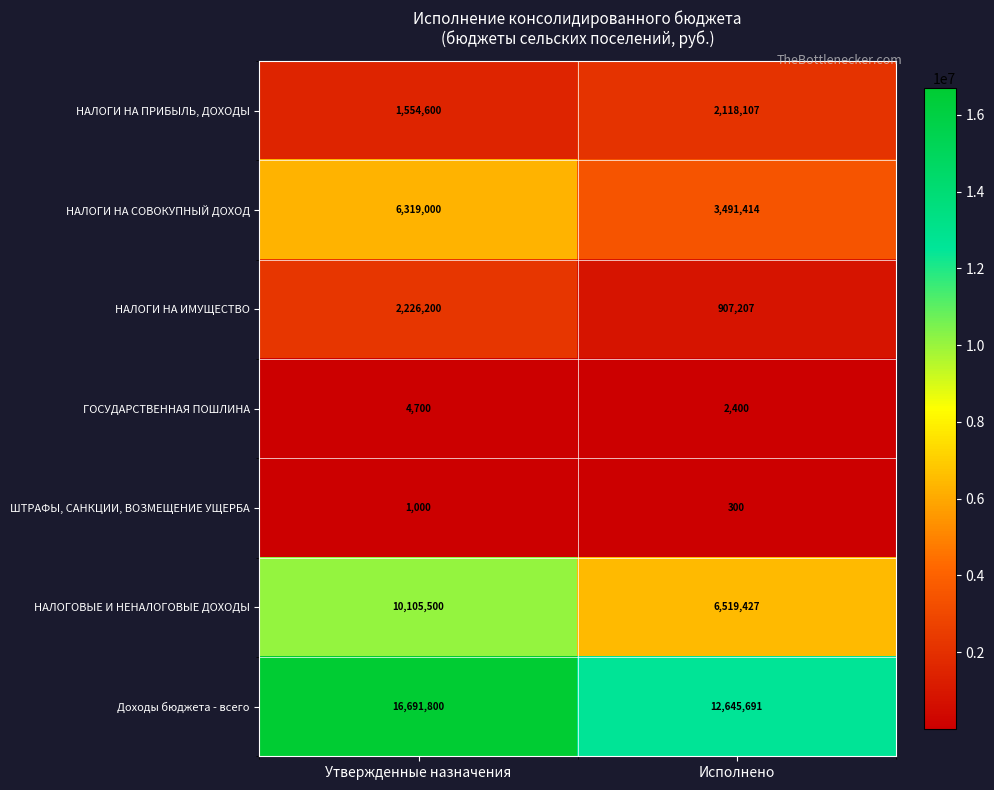

Reading right to left, extract all data points from this chart.

НАЛОГИ НА ПРИБЫЛЬ, ДОХОДЫ: 2118107	1554600
НАЛОГИ НА СОВОКУПНЫЙ ДОХОД: 3491414	6319000
НАЛОГИ НА ИМУЩЕСТВО: 907207	2226200
ГОСУДАРСТВЕННАЯ ПОШЛИНА: 2400	4700
ШТРАФЫ, САНКЦИИ, ВОЗМЕЩЕНИЕ УЩЕРБА: 300	1000
НАЛОГОВЫЕ И НЕНАЛОГОВЫЕ ДОХОДЫ: 6519427	10105500
Доходы бюджета - всего: 12645691	16691800